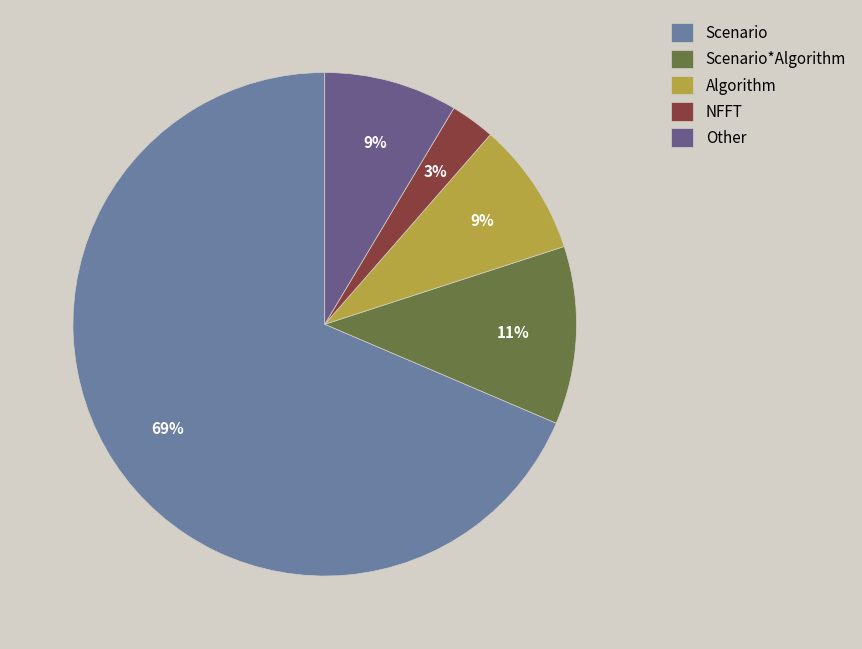

To the nearest percent, what is the average slice percentage?

20%